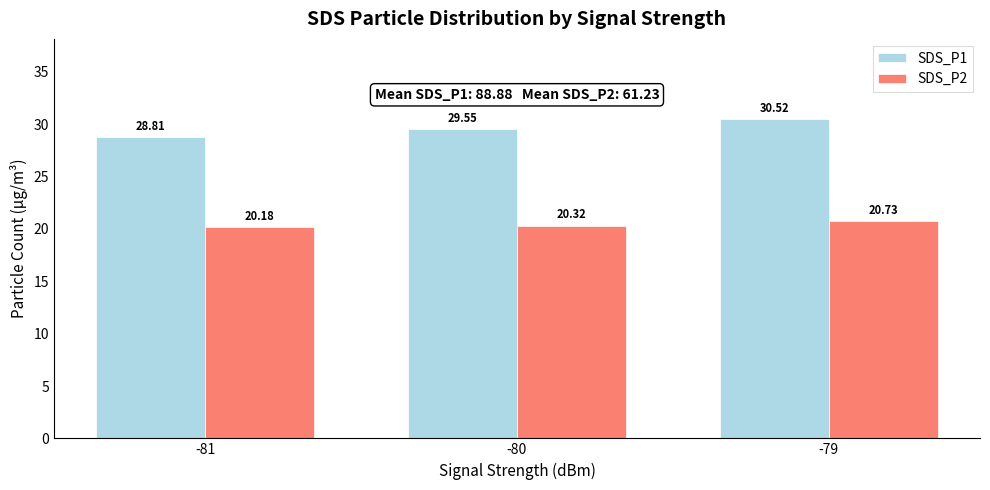

List the series in order of their overall mean, lowest first.

SDS_P2, SDS_P1